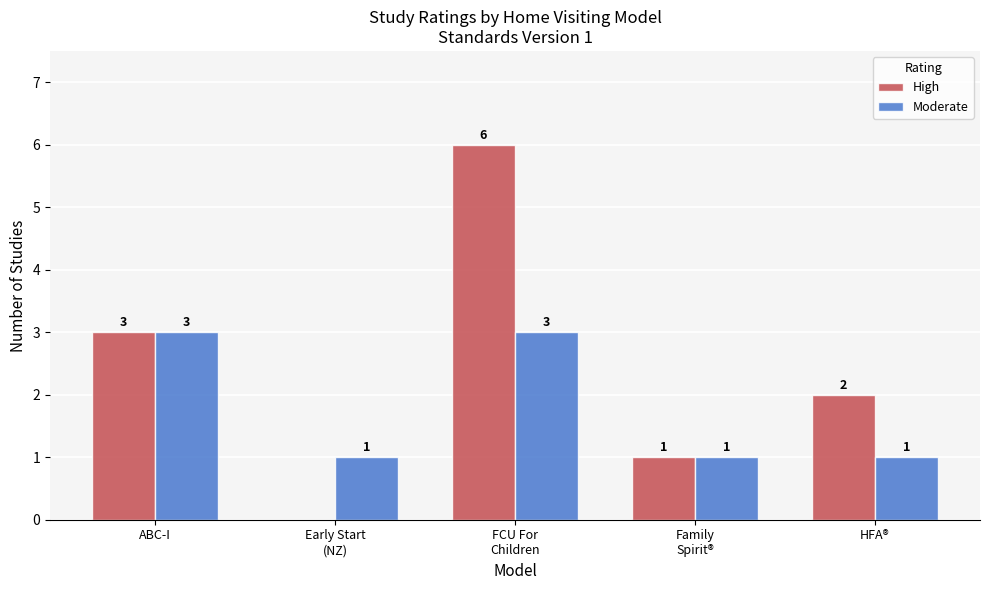

True or false: High has a value of 3 at ABC-I.

True